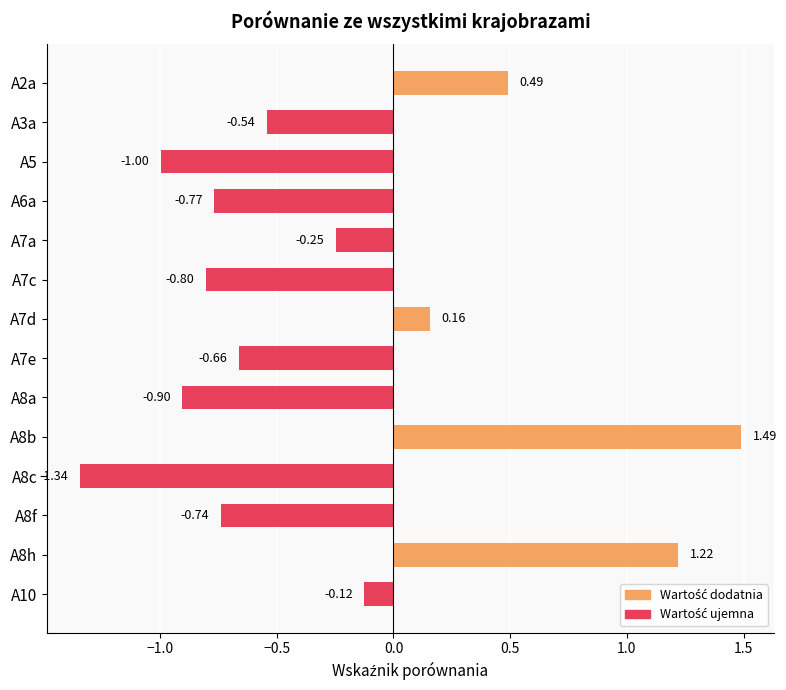

Which category has the highest value across all series?

A8b